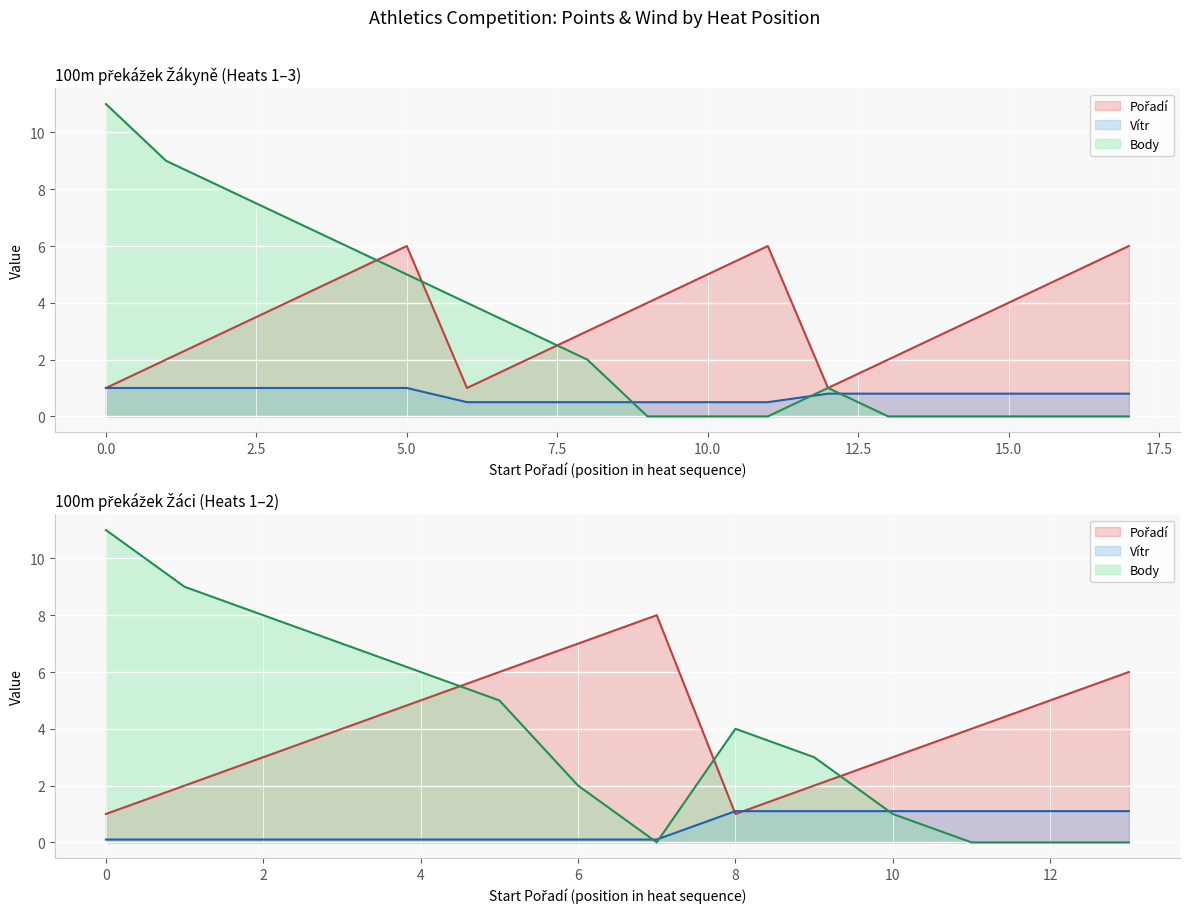

What are all the series names shown in the legend?

Pořadí, Vítr, Body